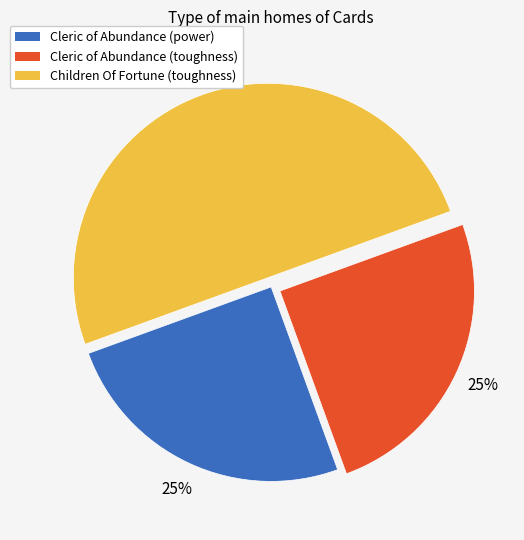

Which category has the biggest portion of the pie?

Children Of Fortune (toughness)